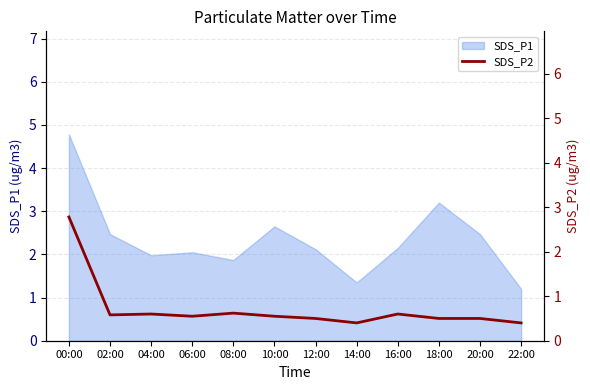

What is the label of the 8th point from the left?

14:00